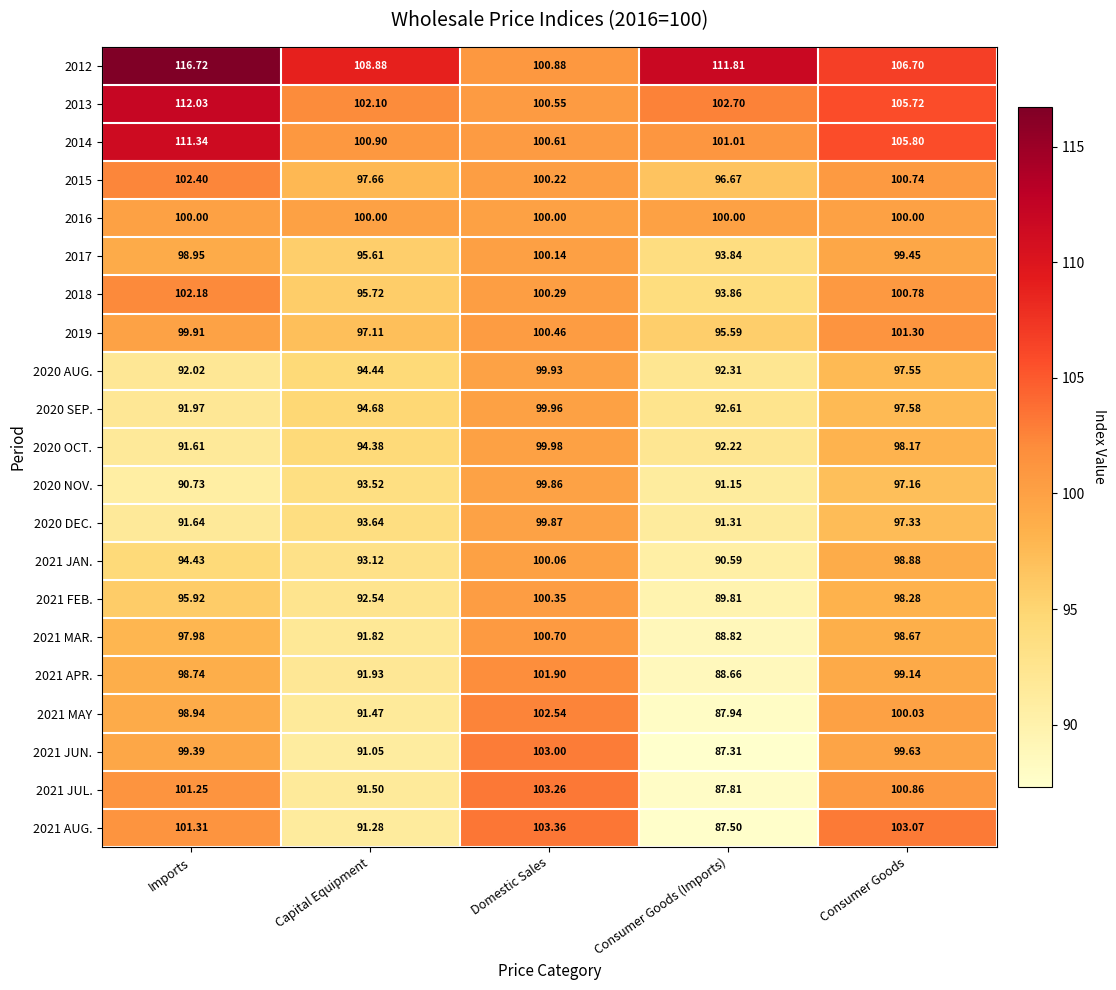

Which series has the largest total across all categories?

2012